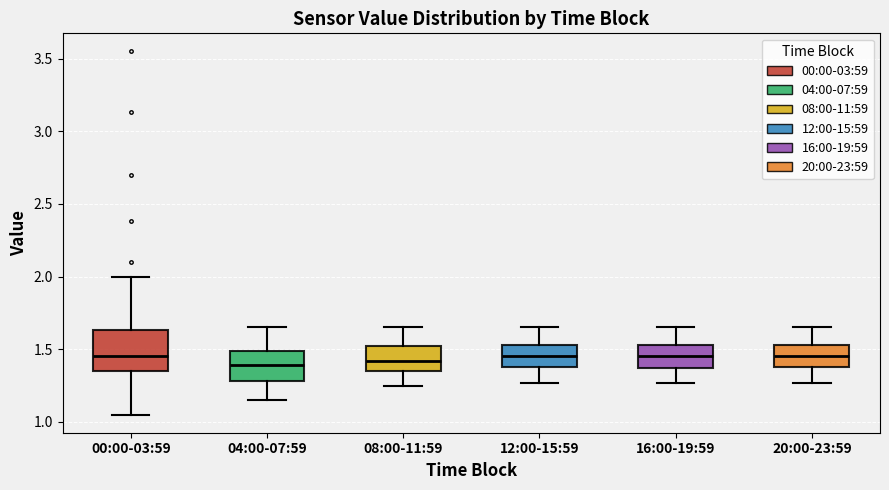

Where does the median line of the box for 08:00-11:59 sit on the y-axis? The values are not printed on the chart, so give them approximately, as read against the axis.

1.40